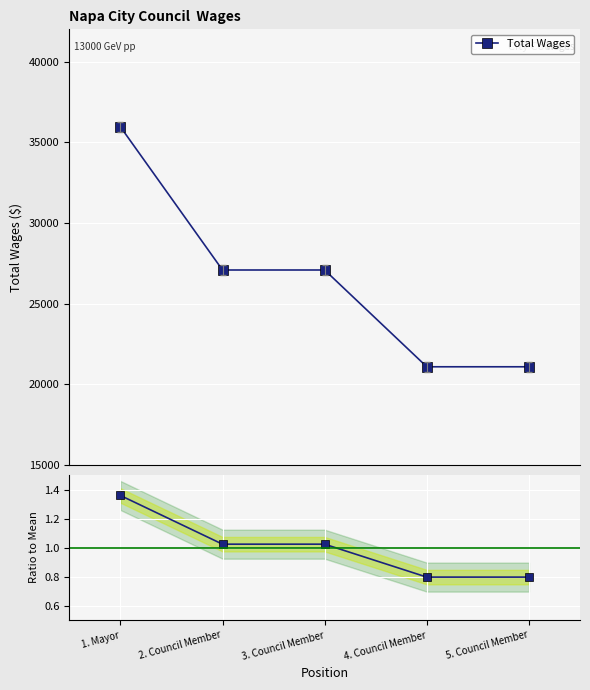

The Ratio to Mean series shows 1.2 at 5. Council Member. True or false?

False